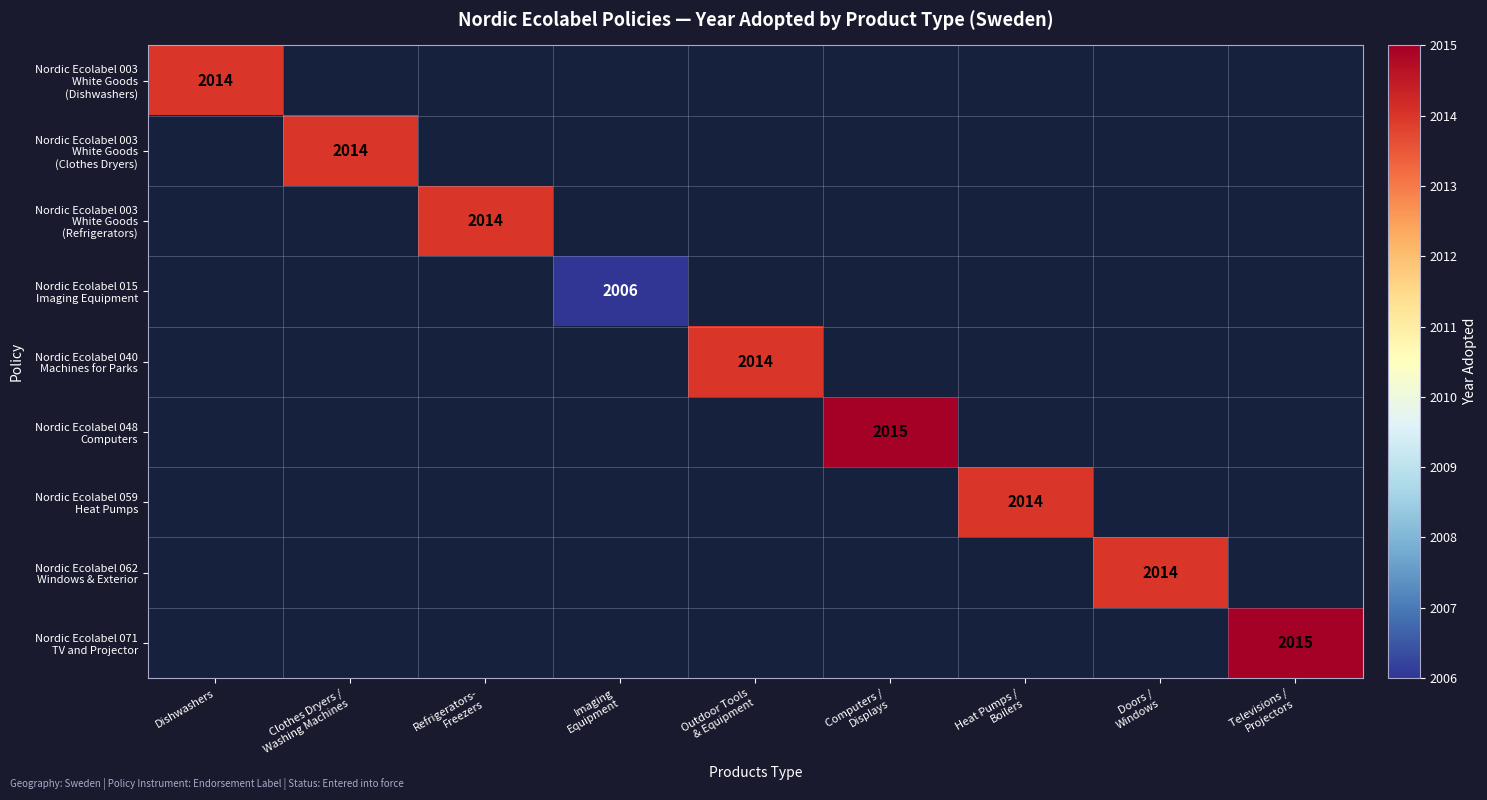

What is the maximum value shown in the chart?

2015.0